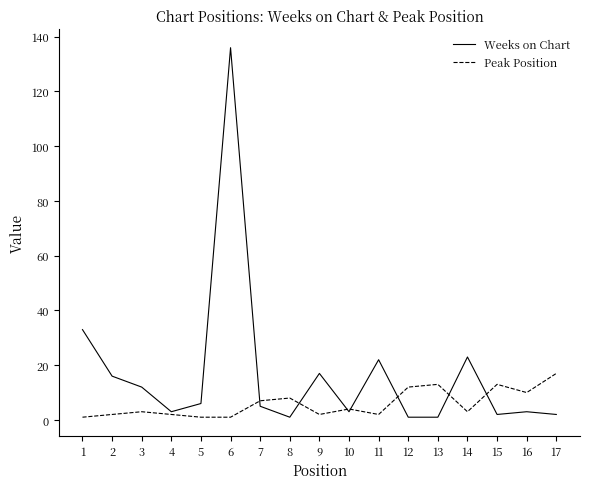

The value of Weeks on Chart at 1 is 18. True or false?

False